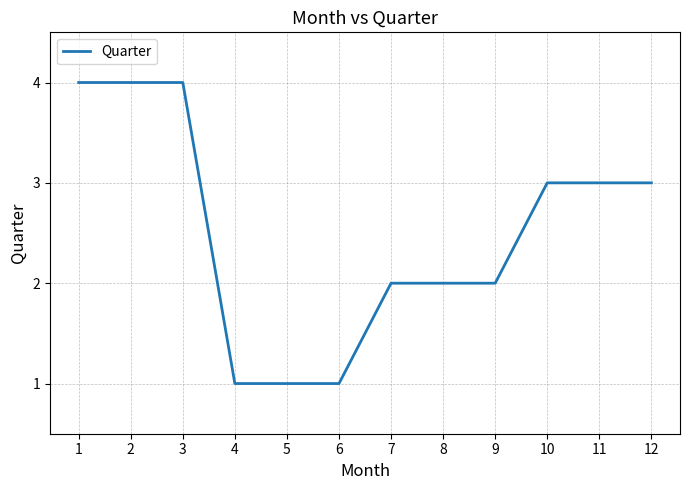

What is the change in value from 4 to 12?

+2